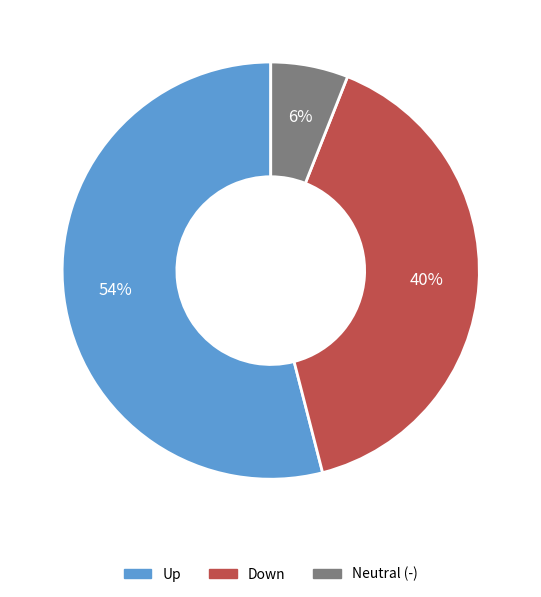

To the nearest percent, what is the average slice percentage?

33%